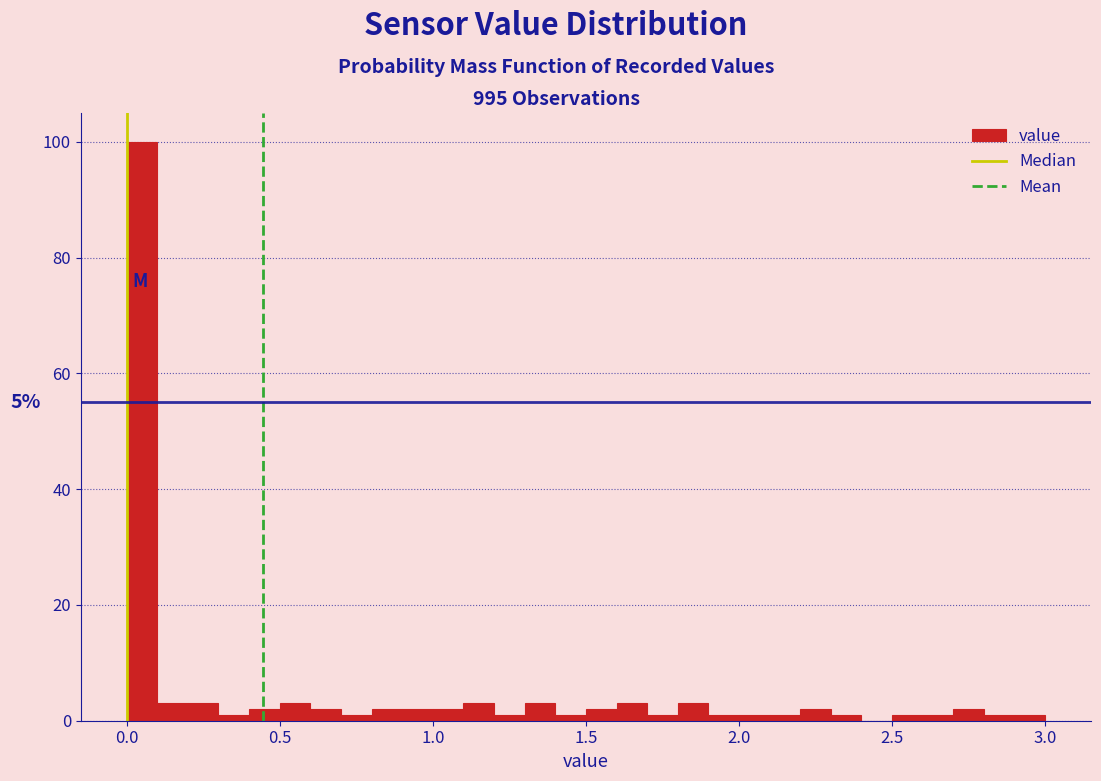

Around what value on the x-axis is the tallest bar? Give the approximate position of its centre, as read against the axis.

0.05